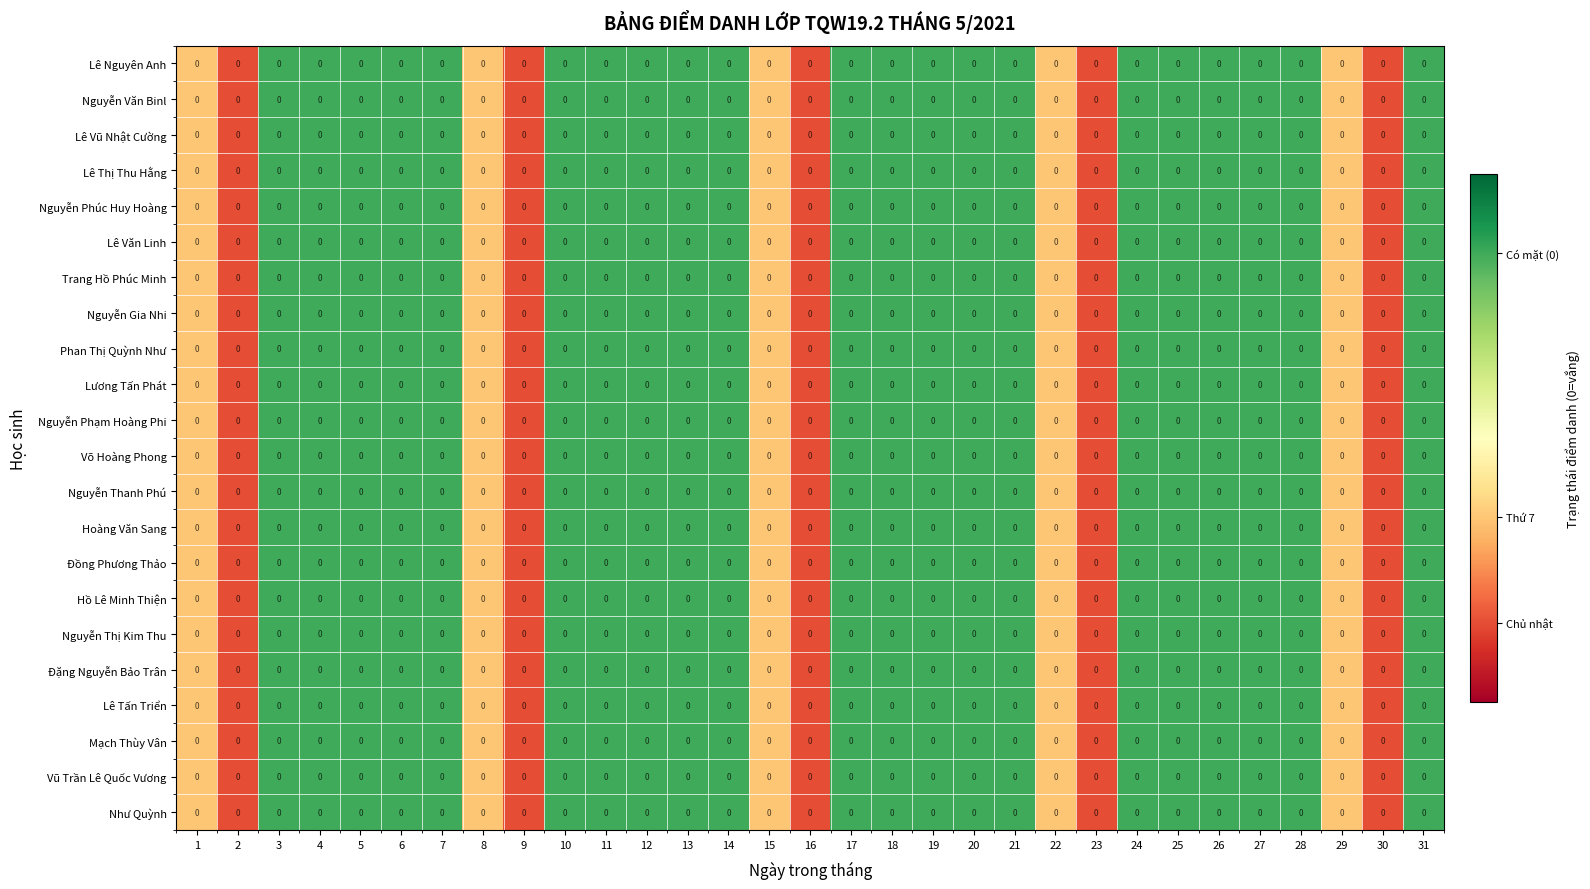

Reading left to right, transcribe all the data shown in this chart.

Lê Nguyên Anh: 1=0.0	2=0.0	3=0.0	4=0.0	5=0.0	6=0.0	7=0.0	8=0.0	9=0.0	10=0.0	11=0.0	12=0.0	13=0.0	14=0.0	15=0.0	16=0.0	17=0.0	18=0.0	19=0.0	20=0.0	21=0.0	22=0.0	23=0.0	24=0.0	25=0.0	26=0.0	27=0.0	28=0.0	29=0.0	30=0.0	31=0.0
Nguyễn Văn Binl: 1=0.0	2=0.0	3=0.0	4=0.0	5=0.0	6=0.0	7=0.0	8=0.0	9=0.0	10=0.0	11=0.0	12=0.0	13=0.0	14=0.0	15=0.0	16=0.0	17=0.0	18=0.0	19=0.0	20=0.0	21=0.0	22=0.0	23=0.0	24=0.0	25=0.0	26=0.0	27=0.0	28=0.0	29=0.0	30=0.0	31=0.0
Lê Vũ Nhật Cường: 1=0.0	2=0.0	3=0.0	4=0.0	5=0.0	6=0.0	7=0.0	8=0.0	9=0.0	10=0.0	11=0.0	12=0.0	13=0.0	14=0.0	15=0.0	16=0.0	17=0.0	18=0.0	19=0.0	20=0.0	21=0.0	22=0.0	23=0.0	24=0.0	25=0.0	26=0.0	27=0.0	28=0.0	29=0.0	30=0.0	31=0.0
Lê Thị Thu Hằng: 1=0.0	2=0.0	3=0.0	4=0.0	5=0.0	6=0.0	7=0.0	8=0.0	9=0.0	10=0.0	11=0.0	12=0.0	13=0.0	14=0.0	15=0.0	16=0.0	17=0.0	18=0.0	19=0.0	20=0.0	21=0.0	22=0.0	23=0.0	24=0.0	25=0.0	26=0.0	27=0.0	28=0.0	29=0.0	30=0.0	31=0.0
Nguyễn Phúc Huy Hoàng: 1=0.0	2=0.0	3=0.0	4=0.0	5=0.0	6=0.0	7=0.0	8=0.0	9=0.0	10=0.0	11=0.0	12=0.0	13=0.0	14=0.0	15=0.0	16=0.0	17=0.0	18=0.0	19=0.0	20=0.0	21=0.0	22=0.0	23=0.0	24=0.0	25=0.0	26=0.0	27=0.0	28=0.0	29=0.0	30=0.0	31=0.0
Lê Văn Linh: 1=0.0	2=0.0	3=0.0	4=0.0	5=0.0	6=0.0	7=0.0	8=0.0	9=0.0	10=0.0	11=0.0	12=0.0	13=0.0	14=0.0	15=0.0	16=0.0	17=0.0	18=0.0	19=0.0	20=0.0	21=0.0	22=0.0	23=0.0	24=0.0	25=0.0	26=0.0	27=0.0	28=0.0	29=0.0	30=0.0	31=0.0
Trang Hồ Phúc Minh: 1=0.0	2=0.0	3=0.0	4=0.0	5=0.0	6=0.0	7=0.0	8=0.0	9=0.0	10=0.0	11=0.0	12=0.0	13=0.0	14=0.0	15=0.0	16=0.0	17=0.0	18=0.0	19=0.0	20=0.0	21=0.0	22=0.0	23=0.0	24=0.0	25=0.0	26=0.0	27=0.0	28=0.0	29=0.0	30=0.0	31=0.0
Nguyễn Gia Nhi: 1=0.0	2=0.0	3=0.0	4=0.0	5=0.0	6=0.0	7=0.0	8=0.0	9=0.0	10=0.0	11=0.0	12=0.0	13=0.0	14=0.0	15=0.0	16=0.0	17=0.0	18=0.0	19=0.0	20=0.0	21=0.0	22=0.0	23=0.0	24=0.0	25=0.0	26=0.0	27=0.0	28=0.0	29=0.0	30=0.0	31=0.0
Phan Thị Quỳnh Như: 1=0.0	2=0.0	3=0.0	4=0.0	5=0.0	6=0.0	7=0.0	8=0.0	9=0.0	10=0.0	11=0.0	12=0.0	13=0.0	14=0.0	15=0.0	16=0.0	17=0.0	18=0.0	19=0.0	20=0.0	21=0.0	22=0.0	23=0.0	24=0.0	25=0.0	26=0.0	27=0.0	28=0.0	29=0.0	30=0.0	31=0.0
Lương Tấn Phát: 1=0.0	2=0.0	3=0.0	4=0.0	5=0.0	6=0.0	7=0.0	8=0.0	9=0.0	10=0.0	11=0.0	12=0.0	13=0.0	14=0.0	15=0.0	16=0.0	17=0.0	18=0.0	19=0.0	20=0.0	21=0.0	22=0.0	23=0.0	24=0.0	25=0.0	26=0.0	27=0.0	28=0.0	29=0.0	30=0.0	31=0.0
Nguyễn Phạm Hoàng Phi: 1=0.0	2=0.0	3=0.0	4=0.0	5=0.0	6=0.0	7=0.0	8=0.0	9=0.0	10=0.0	11=0.0	12=0.0	13=0.0	14=0.0	15=0.0	16=0.0	17=0.0	18=0.0	19=0.0	20=0.0	21=0.0	22=0.0	23=0.0	24=0.0	25=0.0	26=0.0	27=0.0	28=0.0	29=0.0	30=0.0	31=0.0
Võ Hoàng Phong: 1=0.0	2=0.0	3=0.0	4=0.0	5=0.0	6=0.0	7=0.0	8=0.0	9=0.0	10=0.0	11=0.0	12=0.0	13=0.0	14=0.0	15=0.0	16=0.0	17=0.0	18=0.0	19=0.0	20=0.0	21=0.0	22=0.0	23=0.0	24=0.0	25=0.0	26=0.0	27=0.0	28=0.0	29=0.0	30=0.0	31=0.0
Nguyễn Thanh Phú: 1=0.0	2=0.0	3=0.0	4=0.0	5=0.0	6=0.0	7=0.0	8=0.0	9=0.0	10=0.0	11=0.0	12=0.0	13=0.0	14=0.0	15=0.0	16=0.0	17=0.0	18=0.0	19=0.0	20=0.0	21=0.0	22=0.0	23=0.0	24=0.0	25=0.0	26=0.0	27=0.0	28=0.0	29=0.0	30=0.0	31=0.0
Hoàng Văn Sang: 1=0.0	2=0.0	3=0.0	4=0.0	5=0.0	6=0.0	7=0.0	8=0.0	9=0.0	10=0.0	11=0.0	12=0.0	13=0.0	14=0.0	15=0.0	16=0.0	17=0.0	18=0.0	19=0.0	20=0.0	21=0.0	22=0.0	23=0.0	24=0.0	25=0.0	26=0.0	27=0.0	28=0.0	29=0.0	30=0.0	31=0.0
Đồng Phương Thảo: 1=0.0	2=0.0	3=0.0	4=0.0	5=0.0	6=0.0	7=0.0	8=0.0	9=0.0	10=0.0	11=0.0	12=0.0	13=0.0	14=0.0	15=0.0	16=0.0	17=0.0	18=0.0	19=0.0	20=0.0	21=0.0	22=0.0	23=0.0	24=0.0	25=0.0	26=0.0	27=0.0	28=0.0	29=0.0	30=0.0	31=0.0
Hồ Lê Minh Thiện: 1=0.0	2=0.0	3=0.0	4=0.0	5=0.0	6=0.0	7=0.0	8=0.0	9=0.0	10=0.0	11=0.0	12=0.0	13=0.0	14=0.0	15=0.0	16=0.0	17=0.0	18=0.0	19=0.0	20=0.0	21=0.0	22=0.0	23=0.0	24=0.0	25=0.0	26=0.0	27=0.0	28=0.0	29=0.0	30=0.0	31=0.0
Nguyễn Thị Kim Thu: 1=0.0	2=0.0	3=0.0	4=0.0	5=0.0	6=0.0	7=0.0	8=0.0	9=0.0	10=0.0	11=0.0	12=0.0	13=0.0	14=0.0	15=0.0	16=0.0	17=0.0	18=0.0	19=0.0	20=0.0	21=0.0	22=0.0	23=0.0	24=0.0	25=0.0	26=0.0	27=0.0	28=0.0	29=0.0	30=0.0	31=0.0
Đặng Nguyễn Bảo Trân: 1=0.0	2=0.0	3=0.0	4=0.0	5=0.0	6=0.0	7=0.0	8=0.0	9=0.0	10=0.0	11=0.0	12=0.0	13=0.0	14=0.0	15=0.0	16=0.0	17=0.0	18=0.0	19=0.0	20=0.0	21=0.0	22=0.0	23=0.0	24=0.0	25=0.0	26=0.0	27=0.0	28=0.0	29=0.0	30=0.0	31=0.0
Lê Tấn Triển: 1=0.0	2=0.0	3=0.0	4=0.0	5=0.0	6=0.0	7=0.0	8=0.0	9=0.0	10=0.0	11=0.0	12=0.0	13=0.0	14=0.0	15=0.0	16=0.0	17=0.0	18=0.0	19=0.0	20=0.0	21=0.0	22=0.0	23=0.0	24=0.0	25=0.0	26=0.0	27=0.0	28=0.0	29=0.0	30=0.0	31=0.0
Mạch Thùy Vân: 1=0.0	2=0.0	3=0.0	4=0.0	5=0.0	6=0.0	7=0.0	8=0.0	9=0.0	10=0.0	11=0.0	12=0.0	13=0.0	14=0.0	15=0.0	16=0.0	17=0.0	18=0.0	19=0.0	20=0.0	21=0.0	22=0.0	23=0.0	24=0.0	25=0.0	26=0.0	27=0.0	28=0.0	29=0.0	30=0.0	31=0.0
Vũ Trần Lê Quốc Vương: 1=0.0	2=0.0	3=0.0	4=0.0	5=0.0	6=0.0	7=0.0	8=0.0	9=0.0	10=0.0	11=0.0	12=0.0	13=0.0	14=0.0	15=0.0	16=0.0	17=0.0	18=0.0	19=0.0	20=0.0	21=0.0	22=0.0	23=0.0	24=0.0	25=0.0	26=0.0	27=0.0	28=0.0	29=0.0	30=0.0	31=0.0
Như Quỳnh: 1=0.0	2=0.0	3=0.0	4=0.0	5=0.0	6=0.0	7=0.0	8=0.0	9=0.0	10=0.0	11=0.0	12=0.0	13=0.0	14=0.0	15=0.0	16=0.0	17=0.0	18=0.0	19=0.0	20=0.0	21=0.0	22=0.0	23=0.0	24=0.0	25=0.0	26=0.0	27=0.0	28=0.0	29=0.0	30=0.0	31=0.0